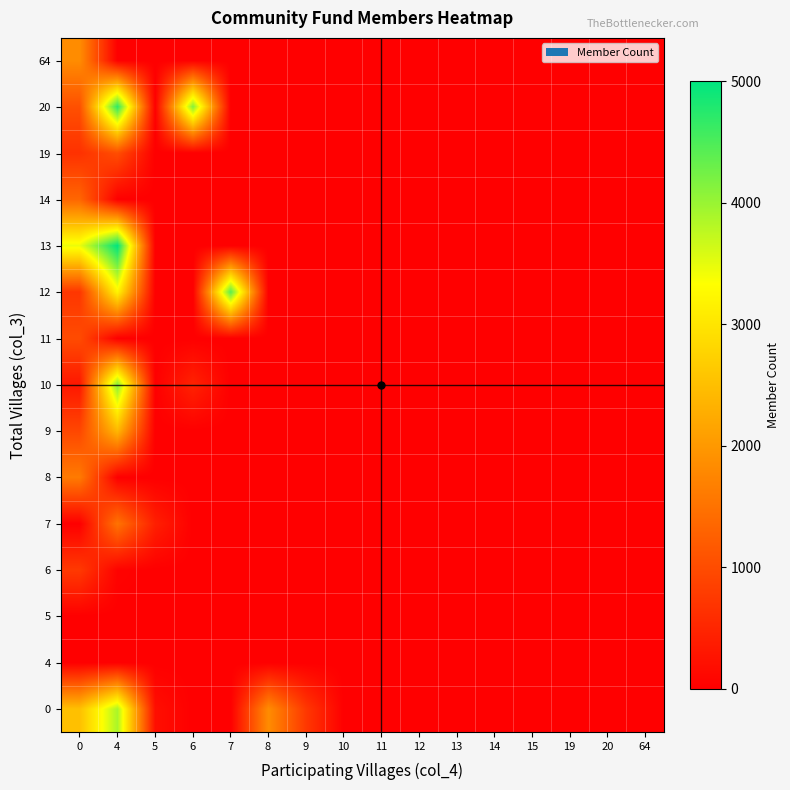

What is the spread (max minus min) of values at 0?

3457